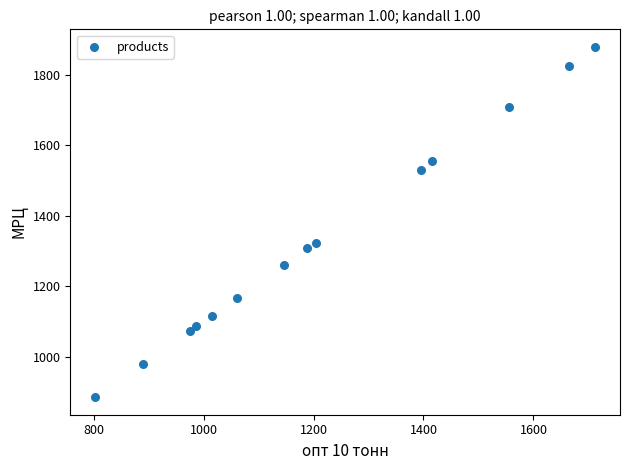

What Y value in the scatter plot is closest to 1382?

1322